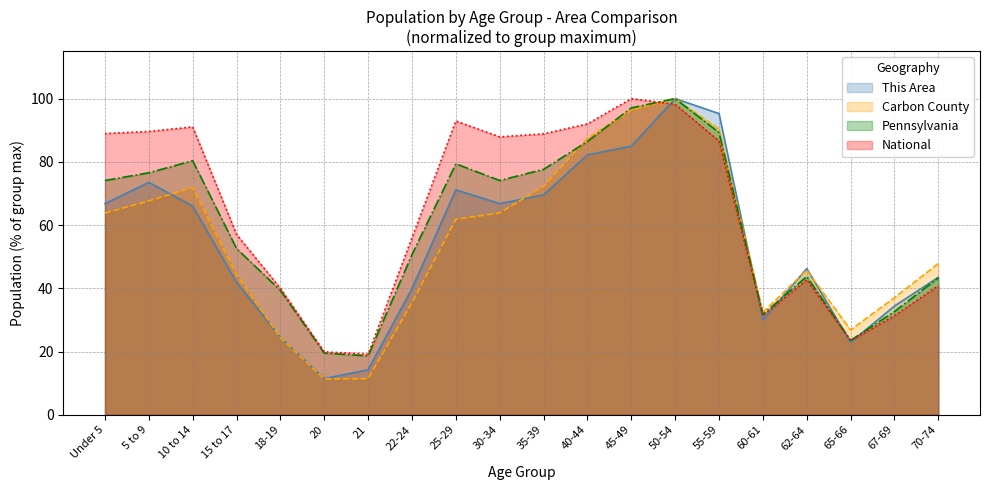

What position from the right is 65-66?

3